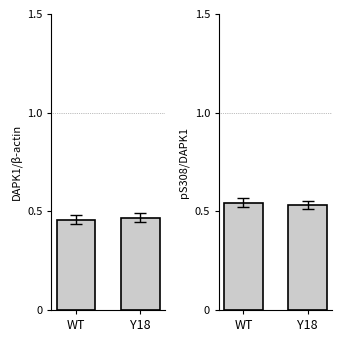

Which series has the largest range (max minus min)?

DAPK1/β-actin